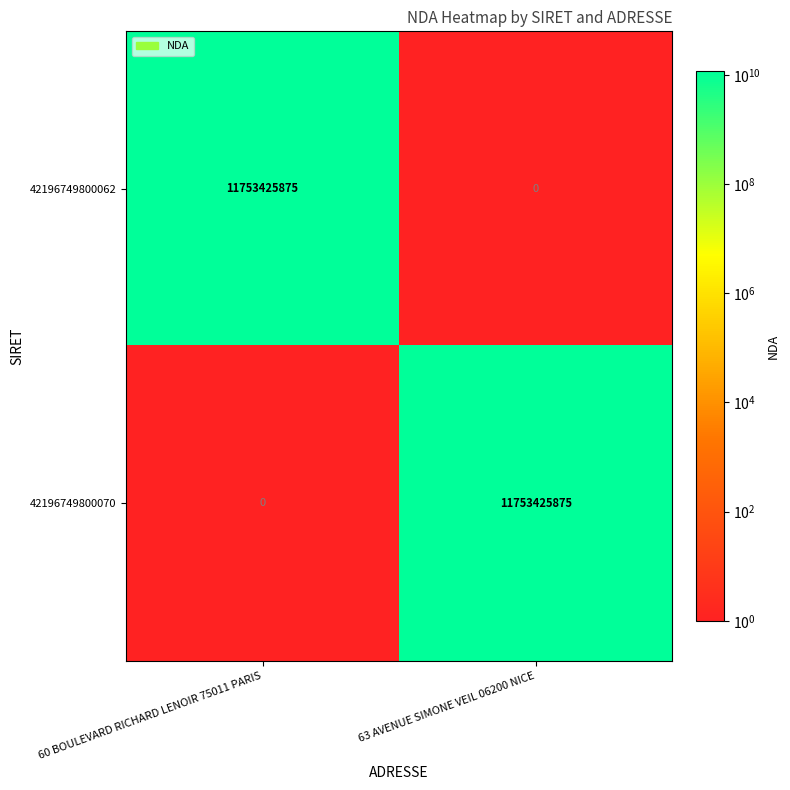

Reading left to right, transcribe all the data shown in this chart.

42196749800062: 60 BOULEVARD RICHARD LENOIR 75011 PARIS=11753425875	63 AVENUE SIMONE VEIL 06200 NICE=0
42196749800070: 60 BOULEVARD RICHARD LENOIR 75011 PARIS=0	63 AVENUE SIMONE VEIL 06200 NICE=11753425875